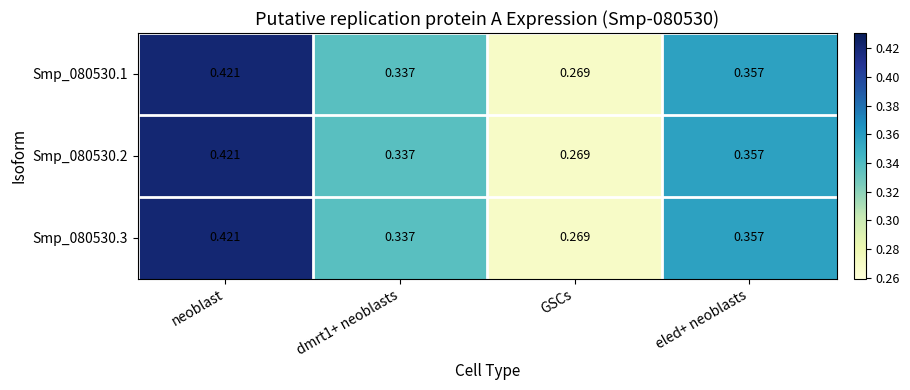

At which label is Smp_080530.2 closest to 0?

GSCs